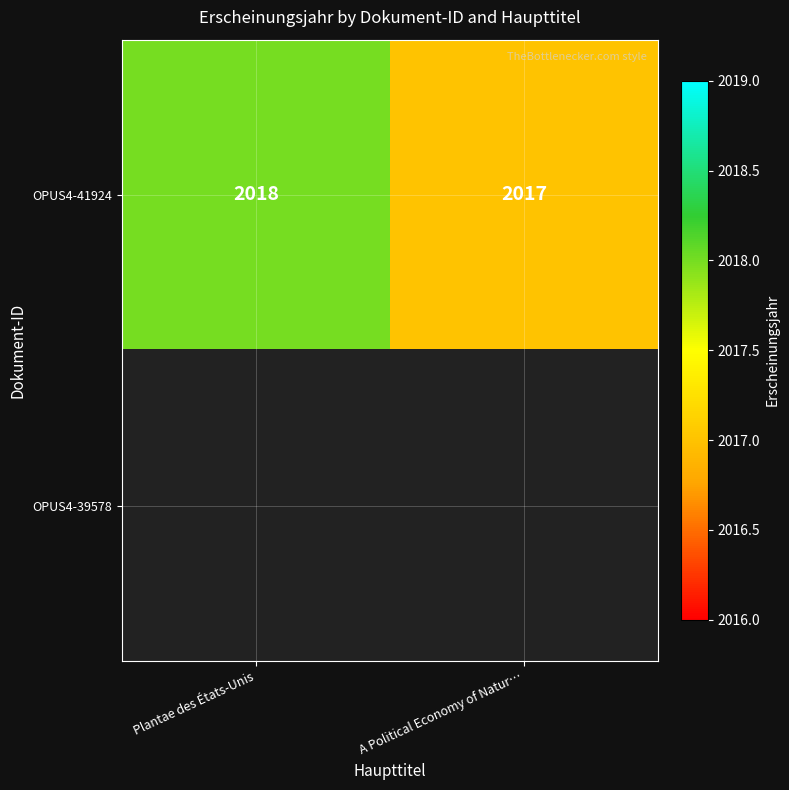

What is the maximum value shown in the chart?

2018.0